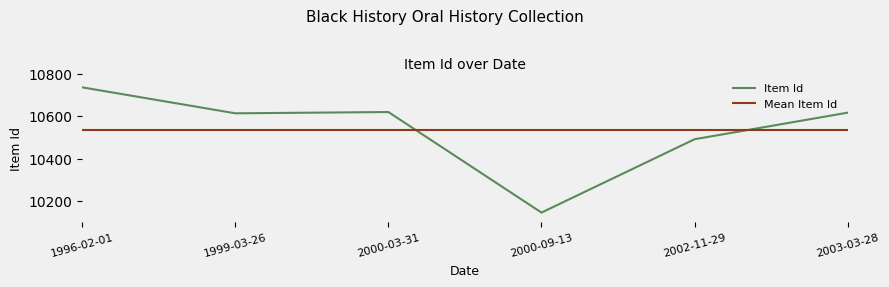

What is the value of the 5th point from the left?

10491